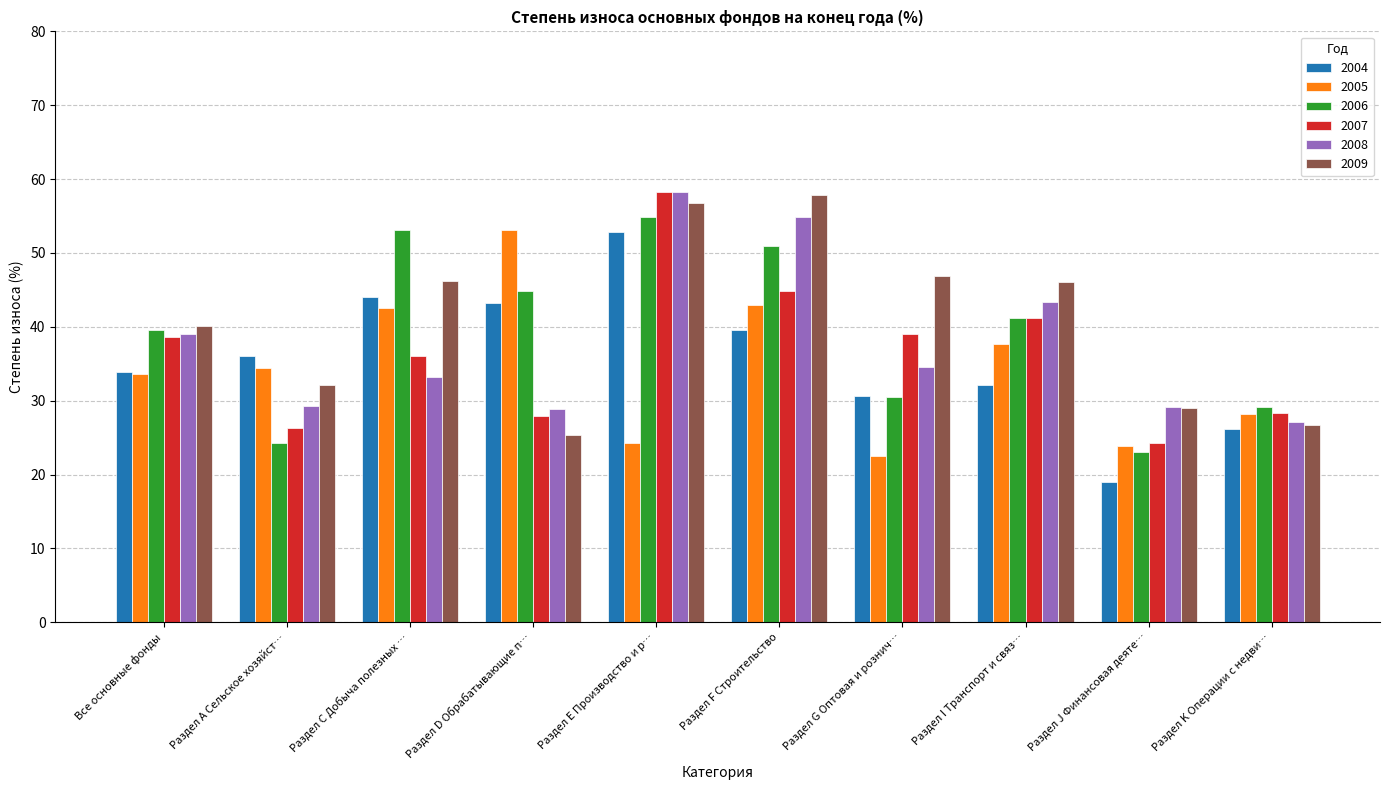

Rank the categories by 2006 value from highest to lowest.

Раздел Е Производство и р…, Раздел С Добыча полезных …, Раздел F Строительство, Раздел D Обрабатывающие п…, Раздел I Транспорт и связ…, Все основные фонды, Раздел G Оптовая и рознич…, Раздел K Операции с недви…, Раздел А Сельское хозяйст…, Раздел J Финансовая деяте…